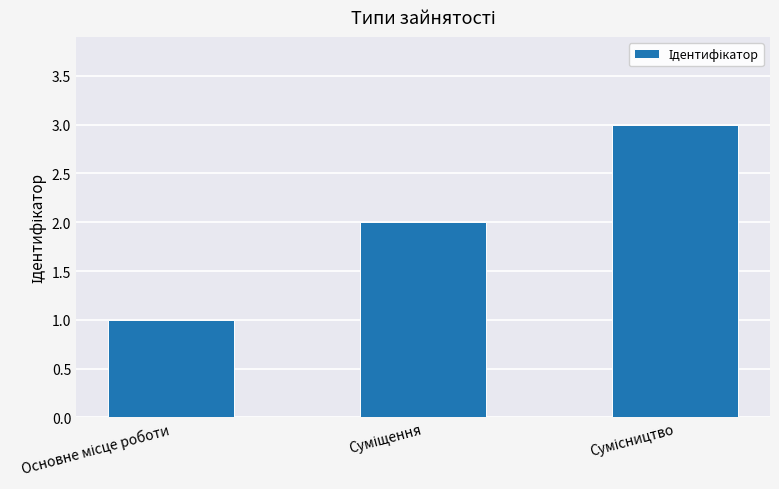

What is the sum of all values?

6